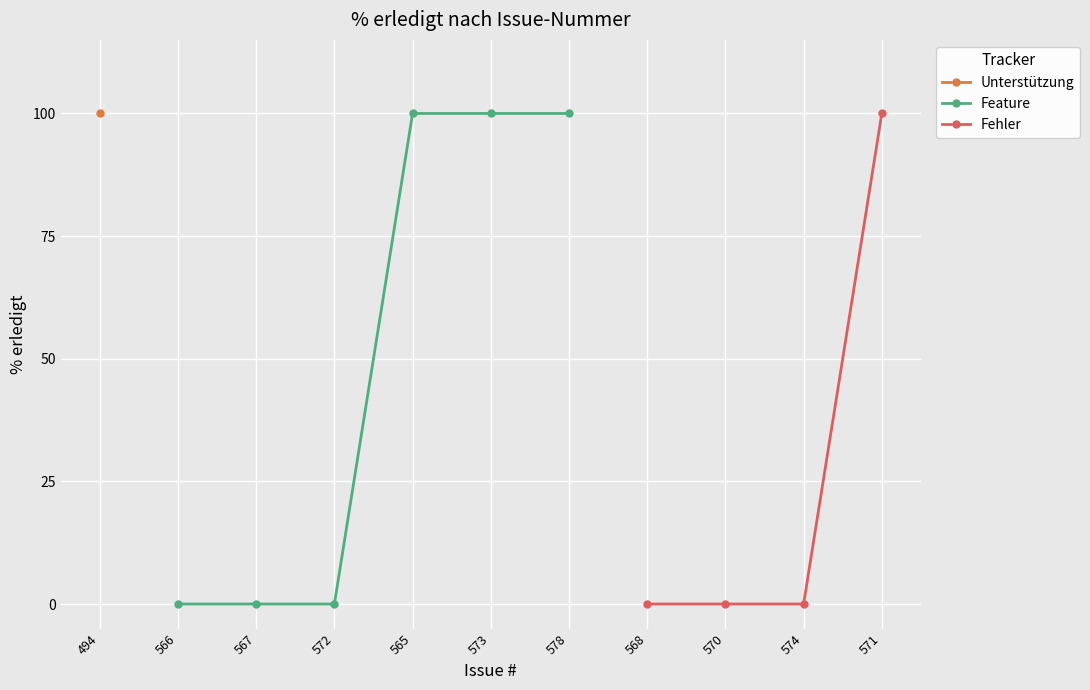

How many data points in Feature are less than 100?

3